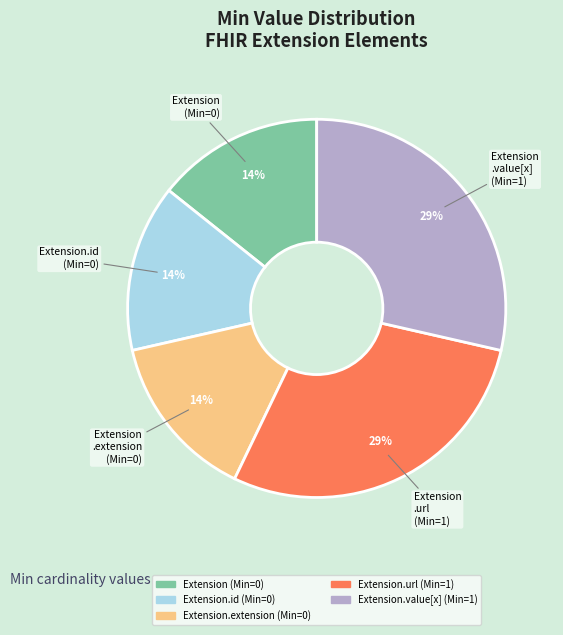

To the nearest percent, what is the average slice percentage?

20%